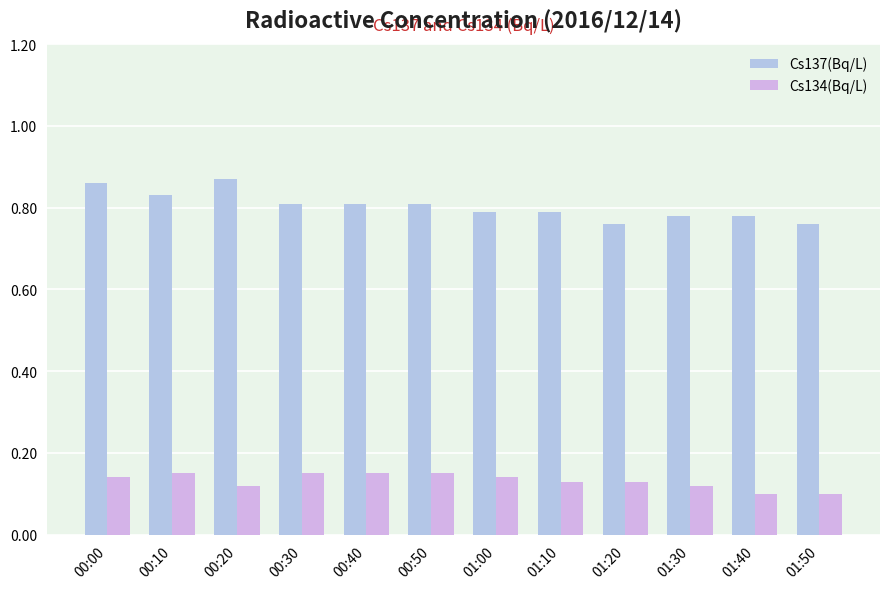

What is the approximate value of Cs134(Bq/L) at 00:40?

0.1